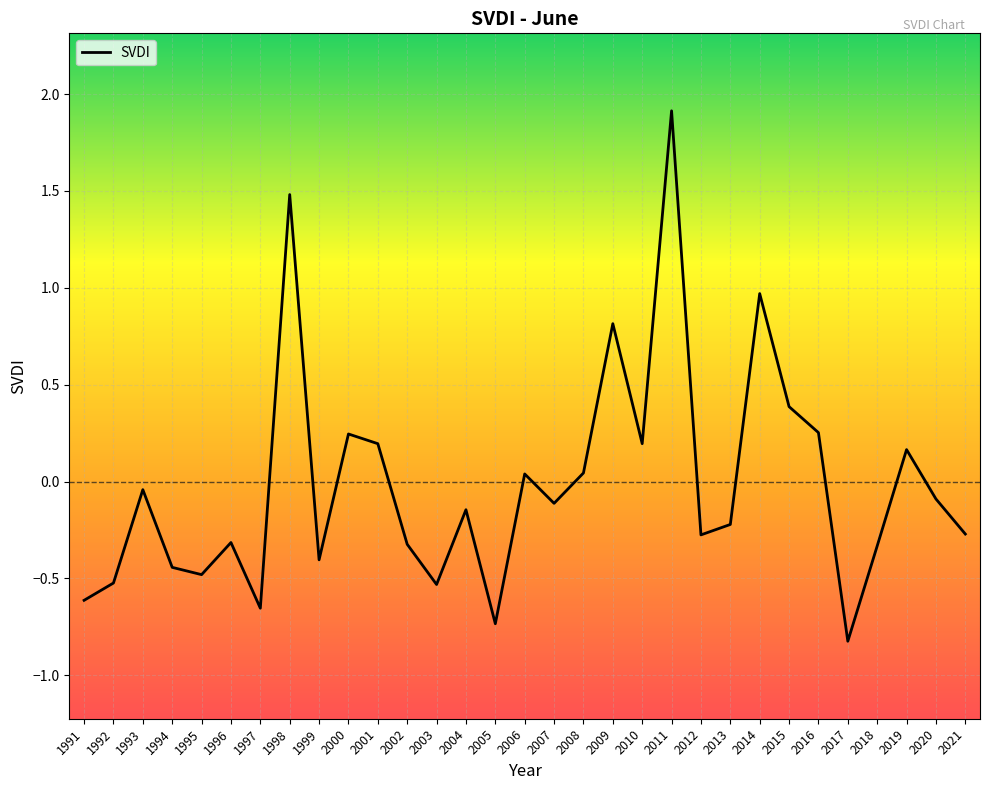

At which label does the data first exceed 0?

1998